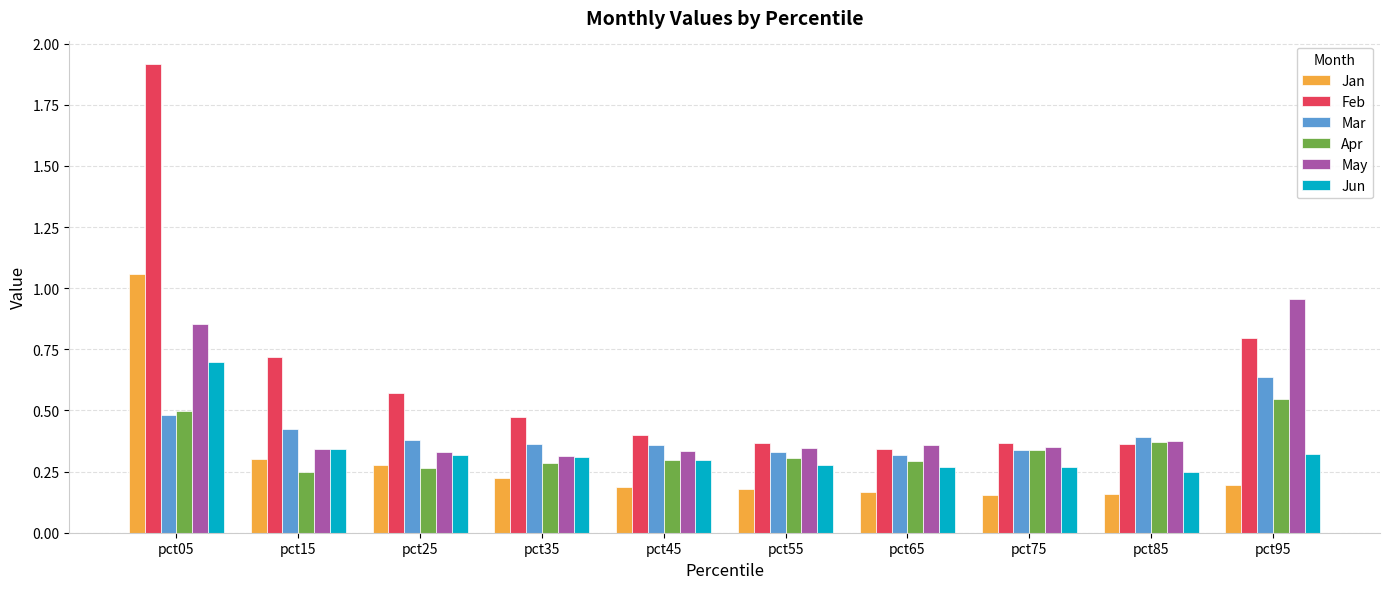

What is the sum of the May values at pct85 and pct95?

1.3